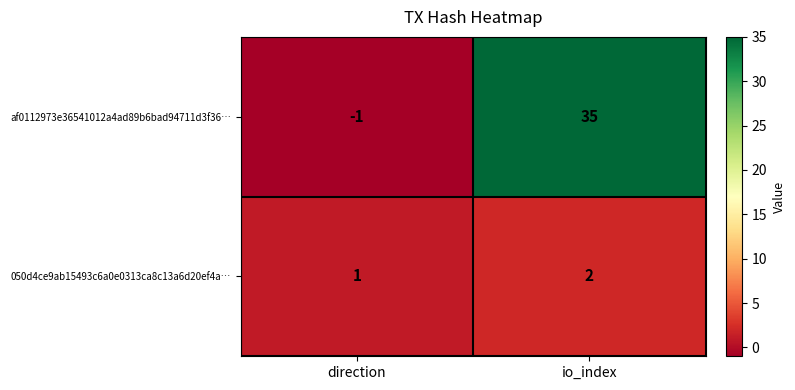

At which category does the chart reach its minimum across all series?

direction